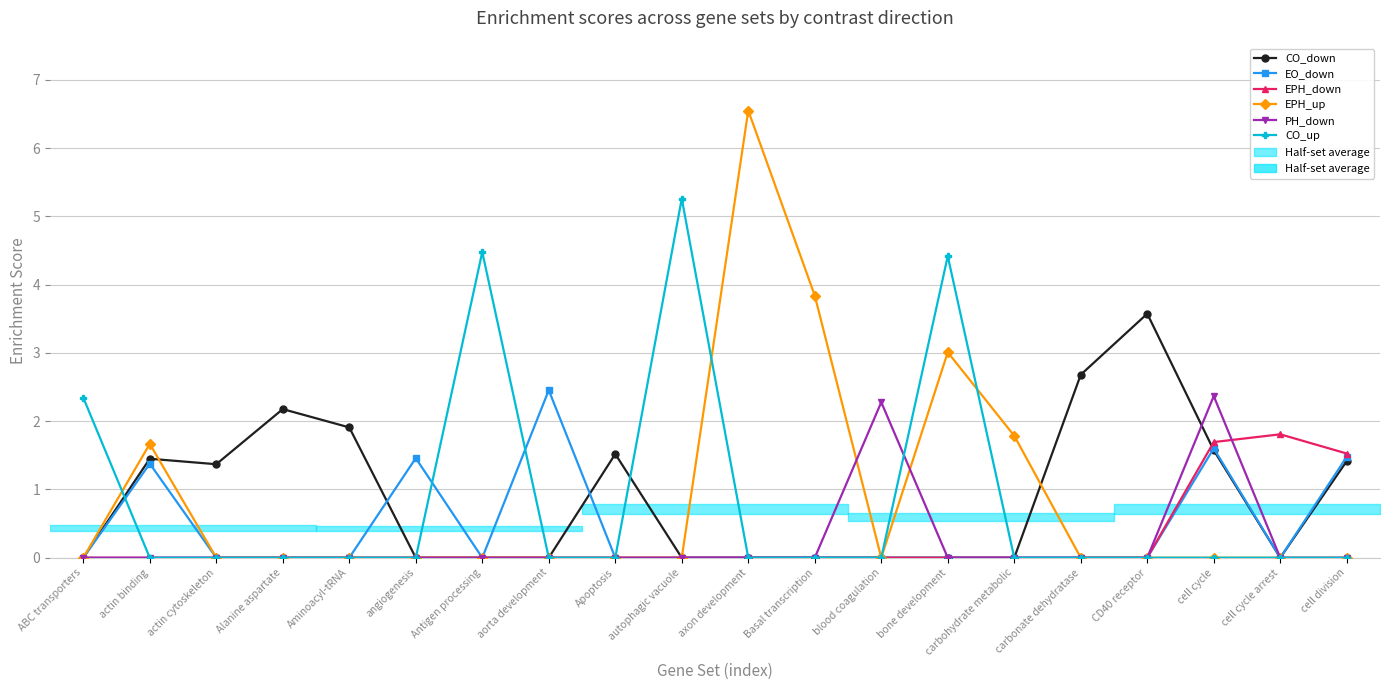

What is the sum of all CO_down values?

17.7